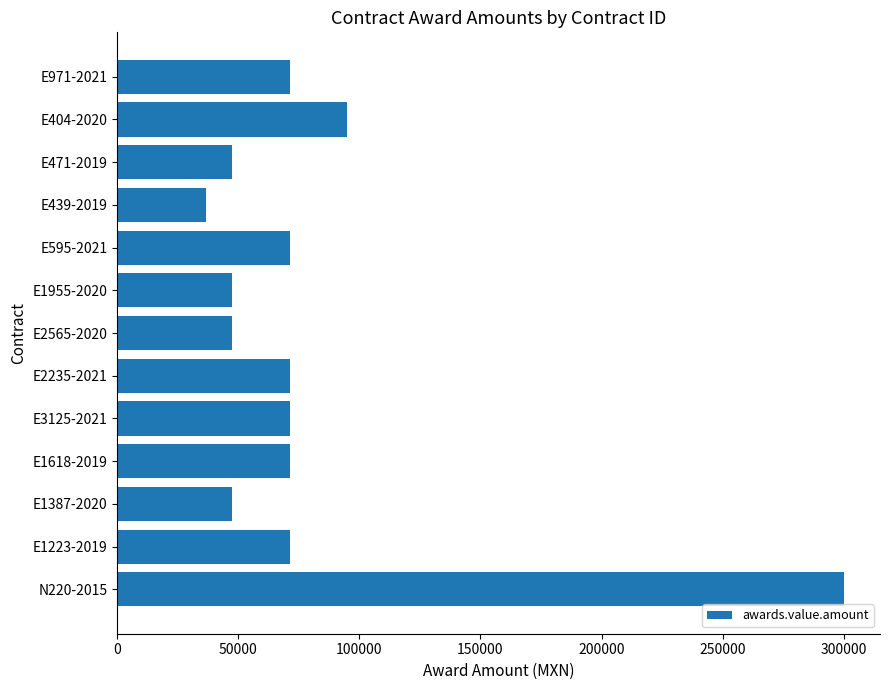

Reading top to bottom, what are all the values shown in this chart?

E971-2021=71325.9	E404-2020=95101.2	E471-2019=47550.6	E439-2019=36850.6	E595-2021=71325.9	E1955-2020=47550.6	E2565-2020=47550.6	E2235-2021=71325.9	E3125-2021=71325.9	E1618-2019=71325.9	E1387-2020=47550.6	E1223-2019=71325.9	N220-2015=300000.0